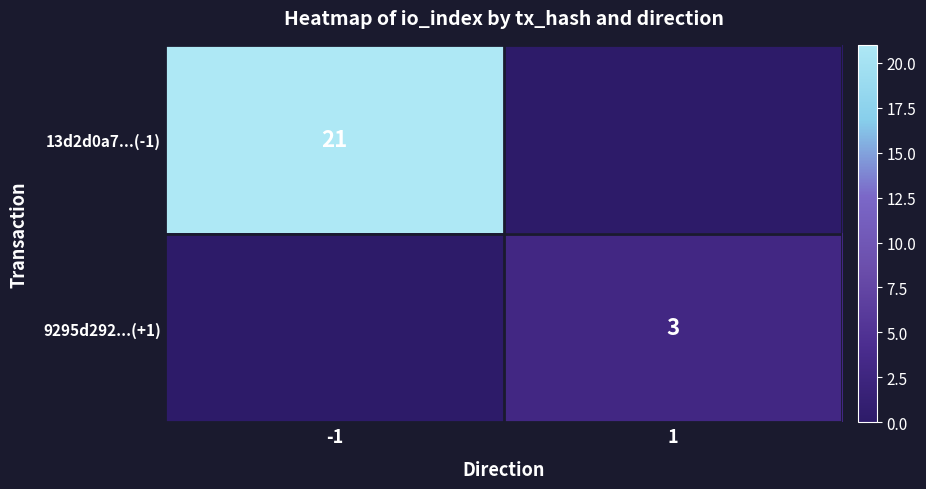

Which series has the widest spread of values?

13d2d0a7...(-1)